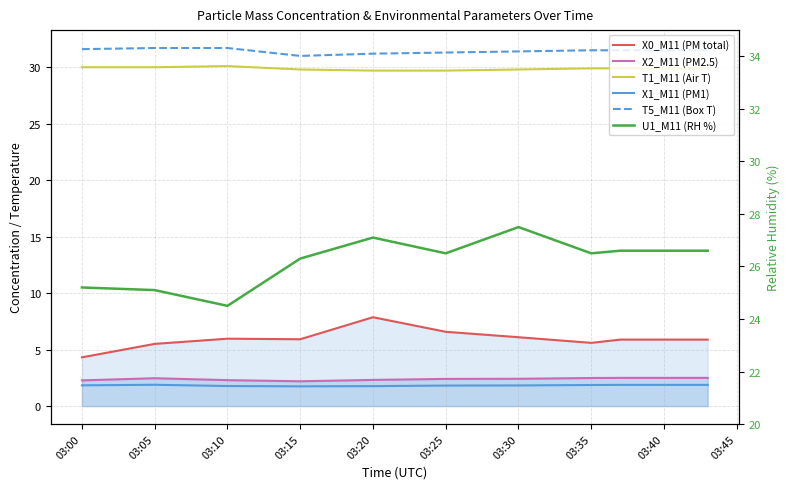

Is this an area chart (filled region under the line)?

No